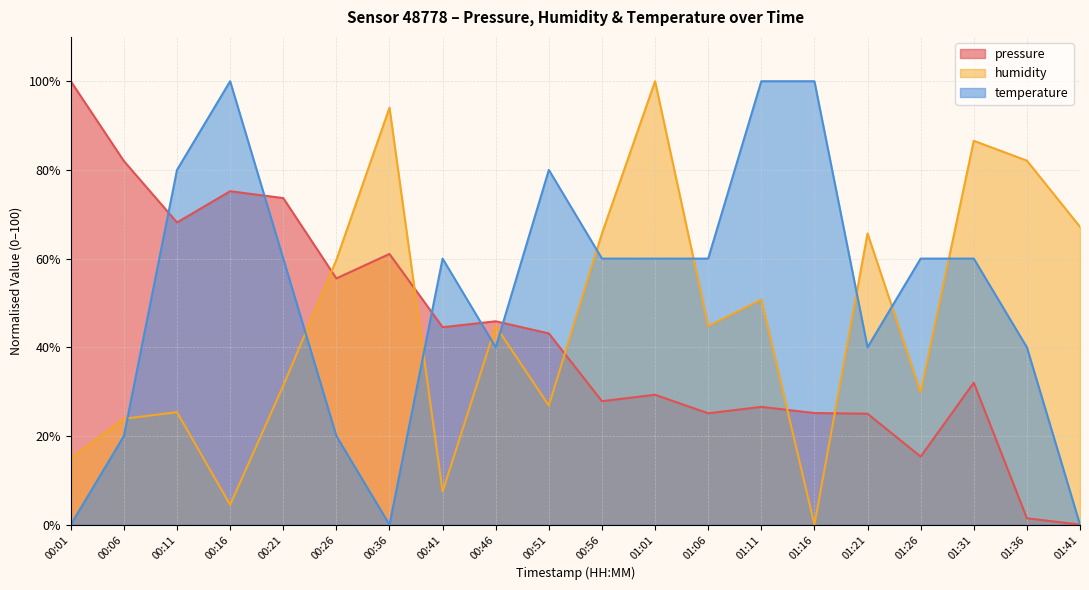

How many categories are shown in the chart?

20